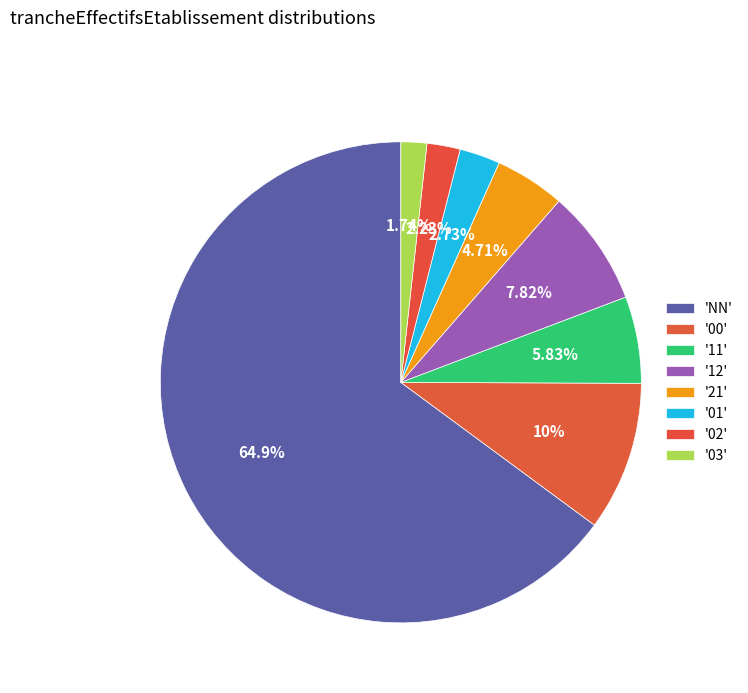

How many slices are in this pie chart?

8